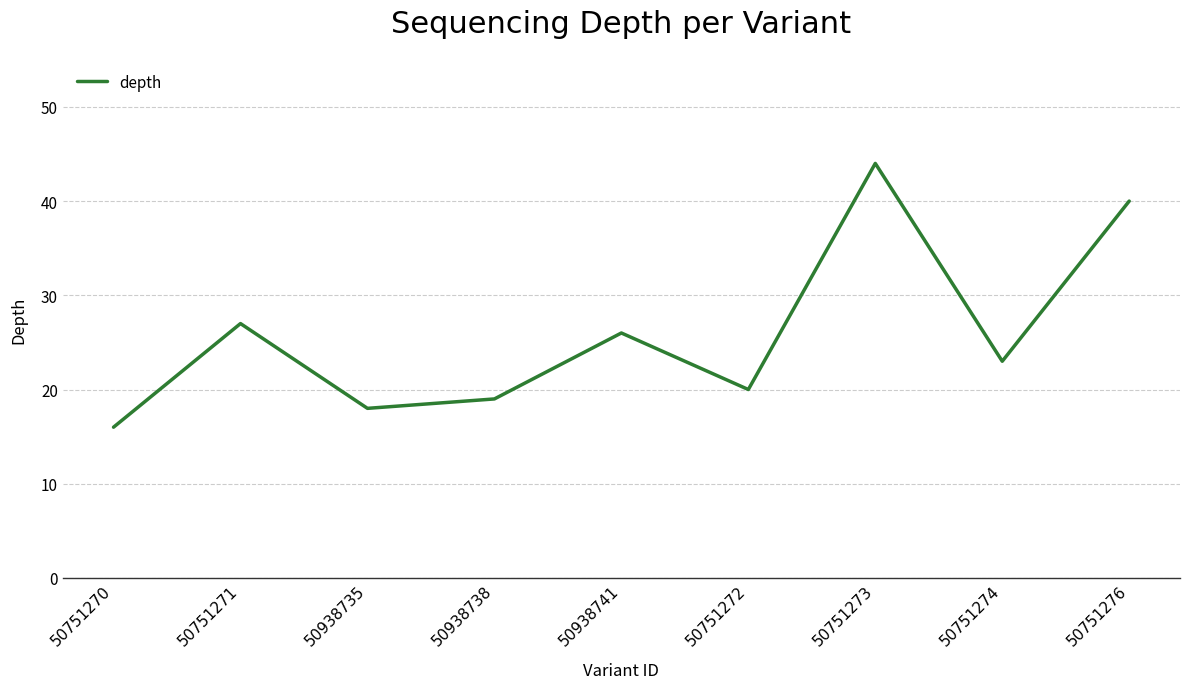

Reading left to right, what are all the values shown in this chart?

16	27	18	19	26	20	44	23	40